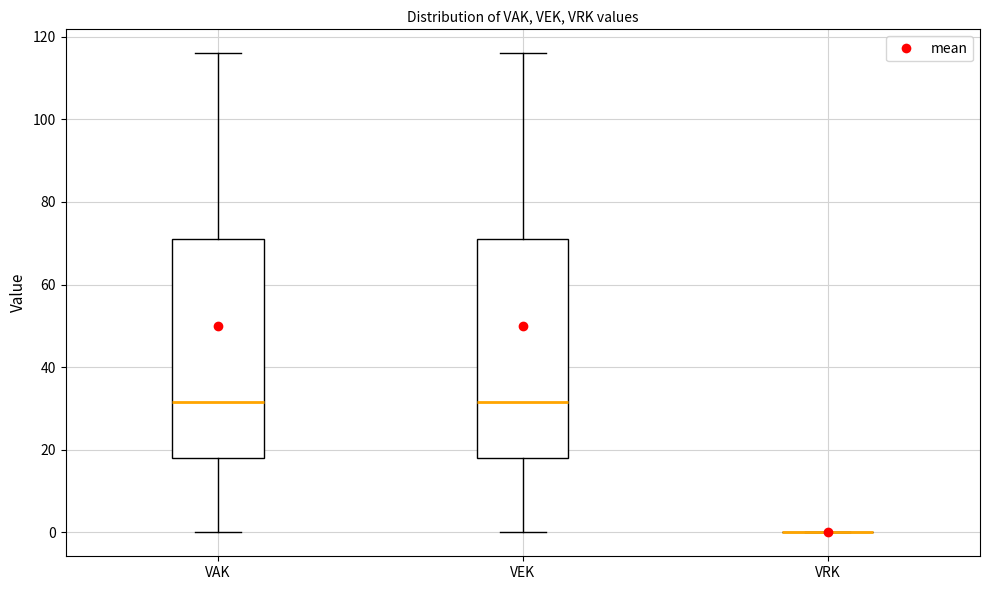

Reading left to right, transcribe this box plot: for each box, give where its median line is, the range the box spans, and where its two whiskers end, as read against the y-axis. The values are not printed on the chart, so give them approximately, as read against the axis.

VAK: median 32, box 18 to 72, whiskers 0 to 116
VEK: median 32, box 18 to 72, whiskers 0 to 116
VRK: box collapsed to a line at 0, whiskers 0 to 0